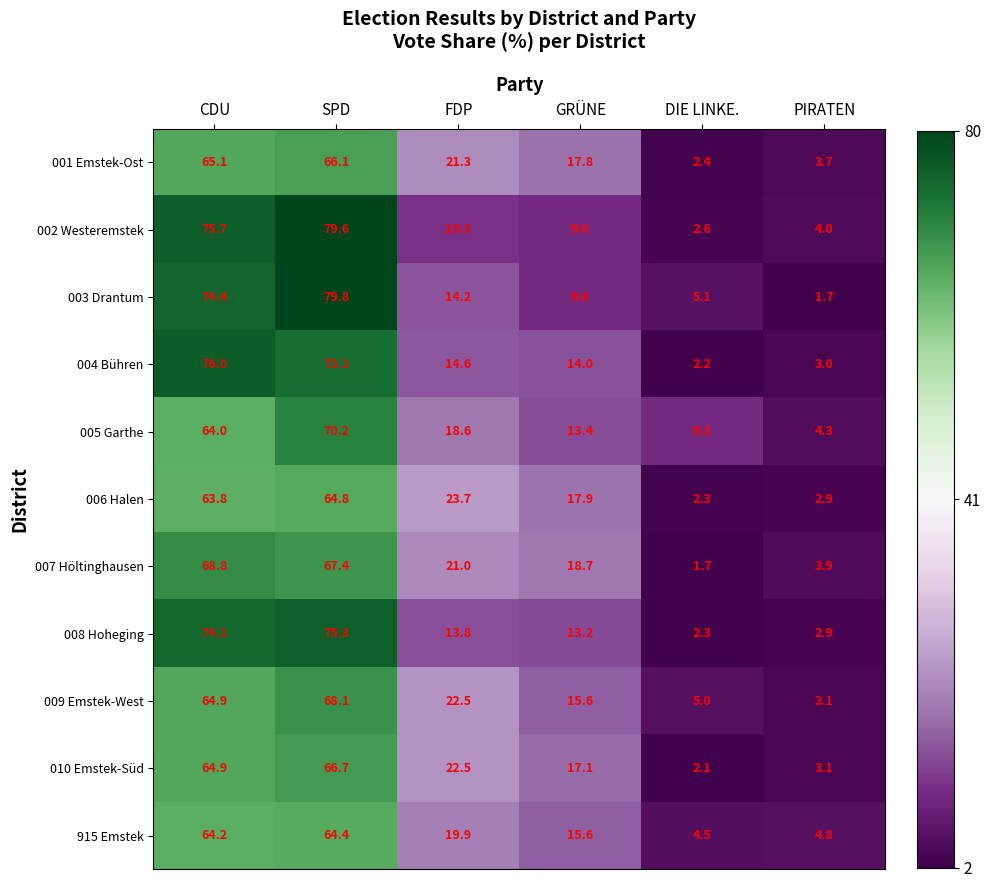

What is the total value across all series at SPD?

775.5